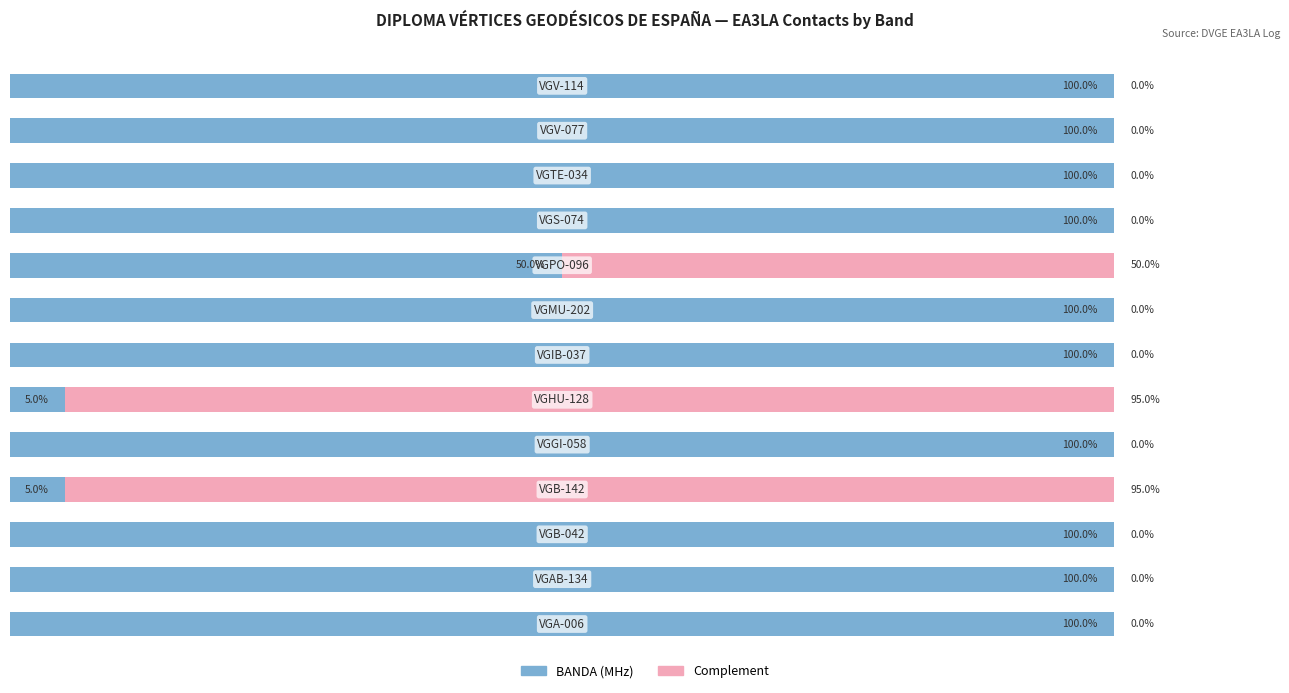

How many categories are shown in the chart?

13